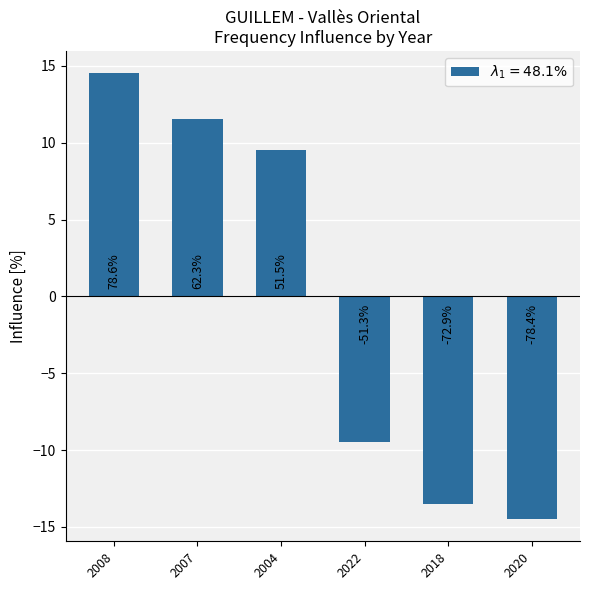

Are the bars horizontal?

No